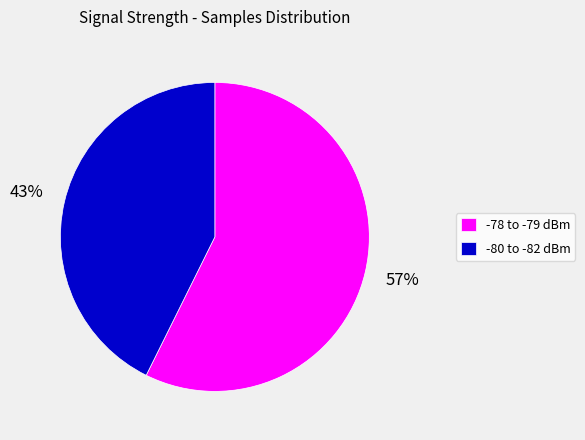

Count the number of slices in the pie.

2